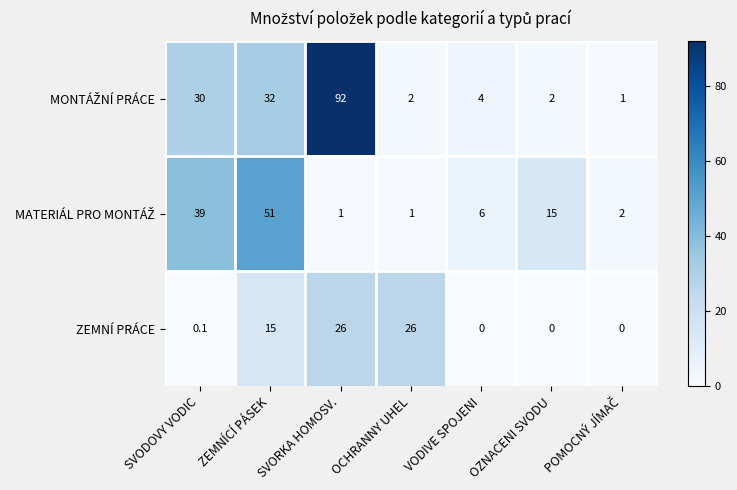

What is the average value of the ZEMNÍ PRÁCE series?

9.6